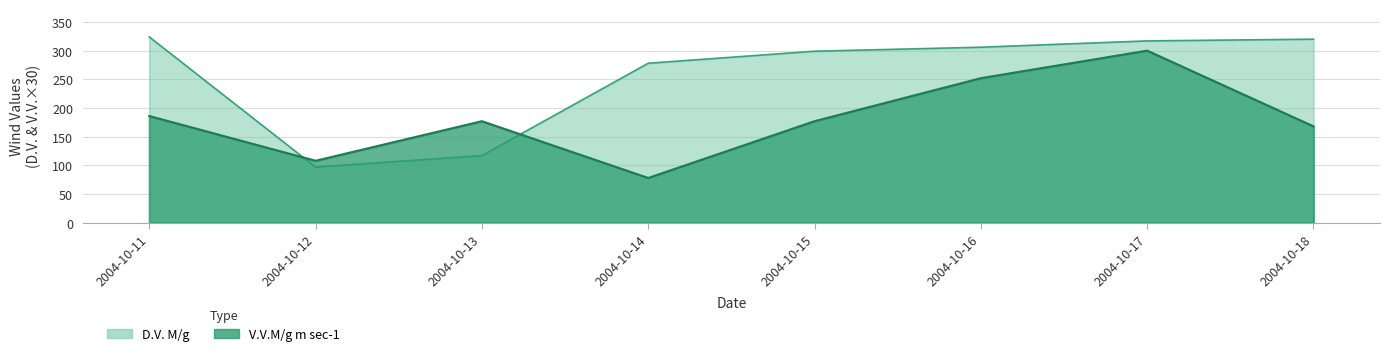

Which category has the highest value in the V.V.M/g m sec-1 series?

2004-10-17